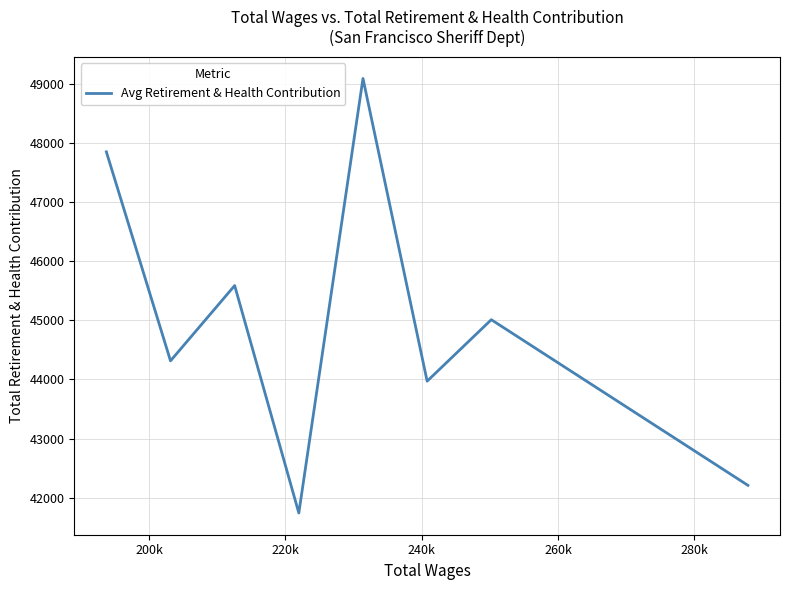

True or false: the data has more than 1 interior local peaks.

True